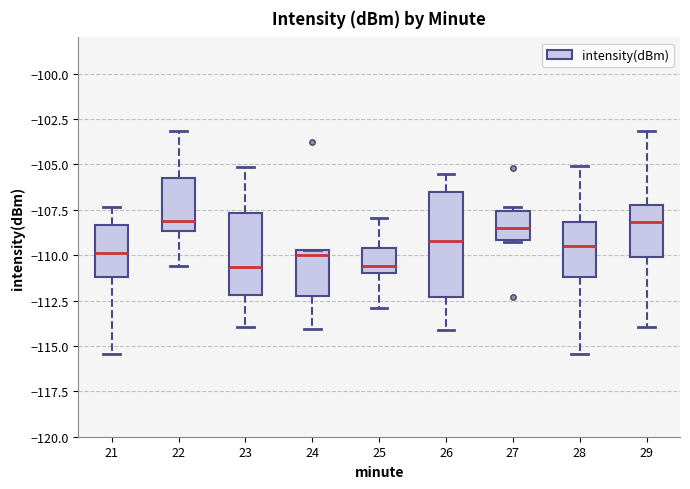

Where does the median line of the box at x = 22 sit on the y-axis? The values are not printed on the chart, so give them approximately, as read against the axis.

-108.0